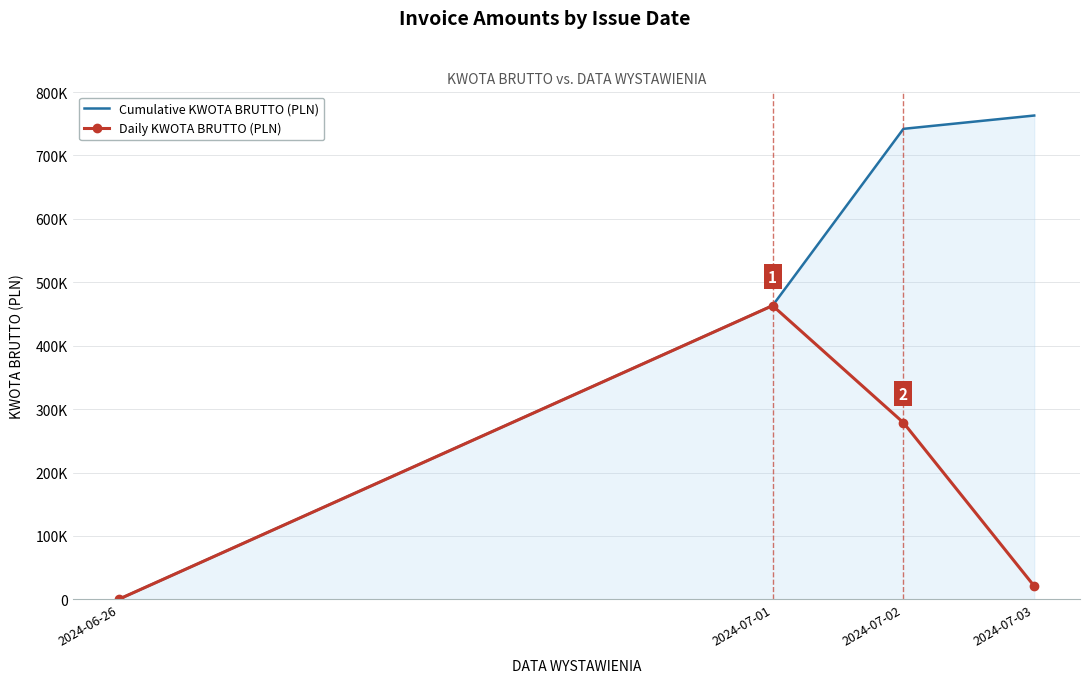

What are all the series names shown in the legend?

Cumulative KWOTA BRUTTO (PLN), Daily KWOTA BRUTTO (PLN)